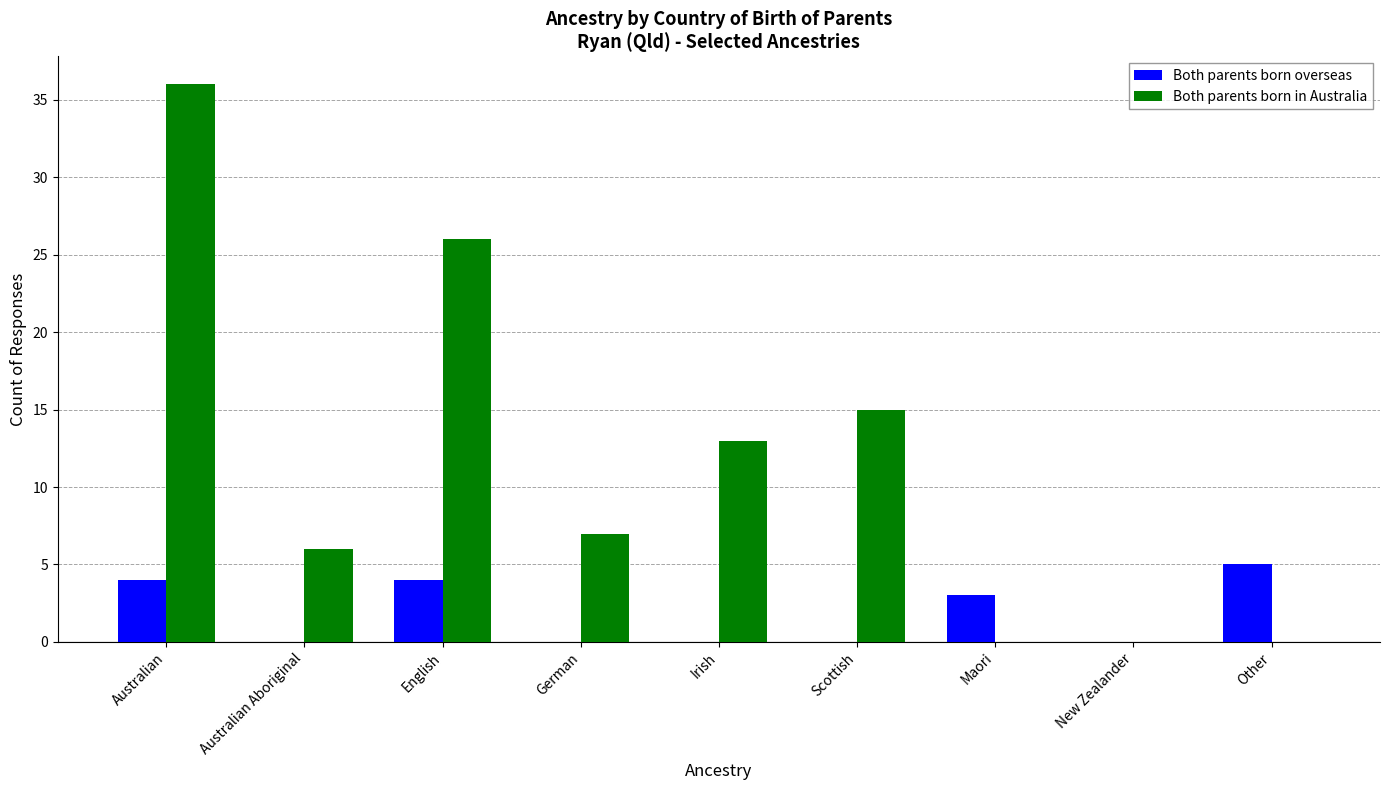

Between Australian Aboriginal and Other, which series saw the biggest shift?

Both parents born in Australia